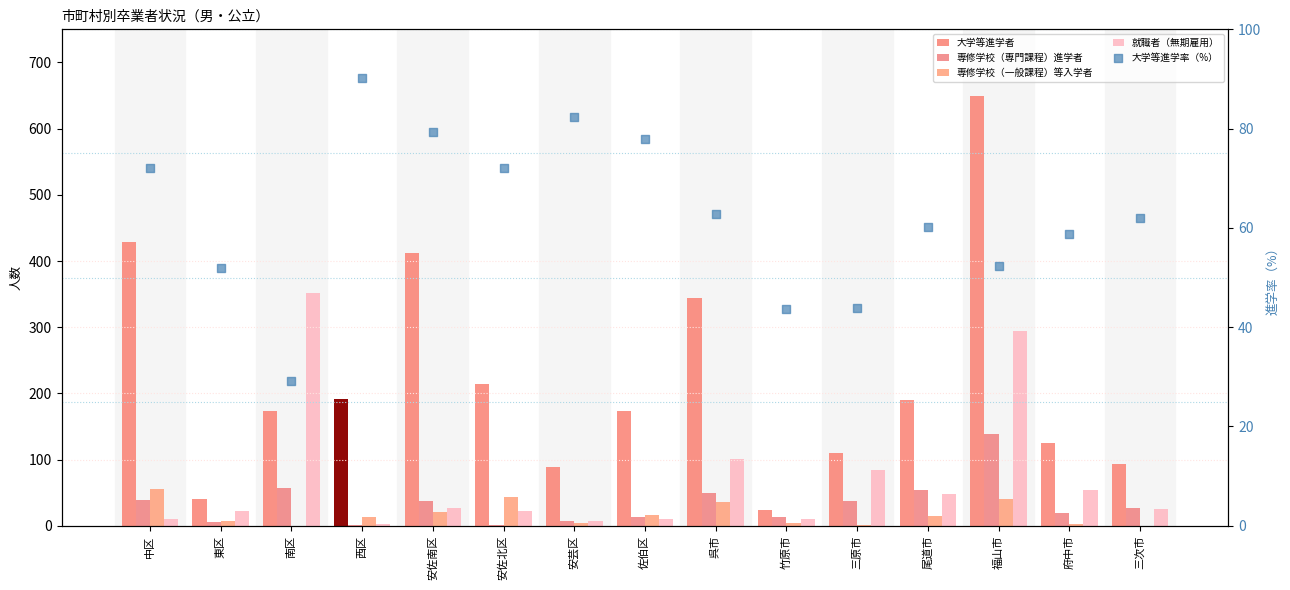

Which series has the largest total across all categories?

大学等進学者